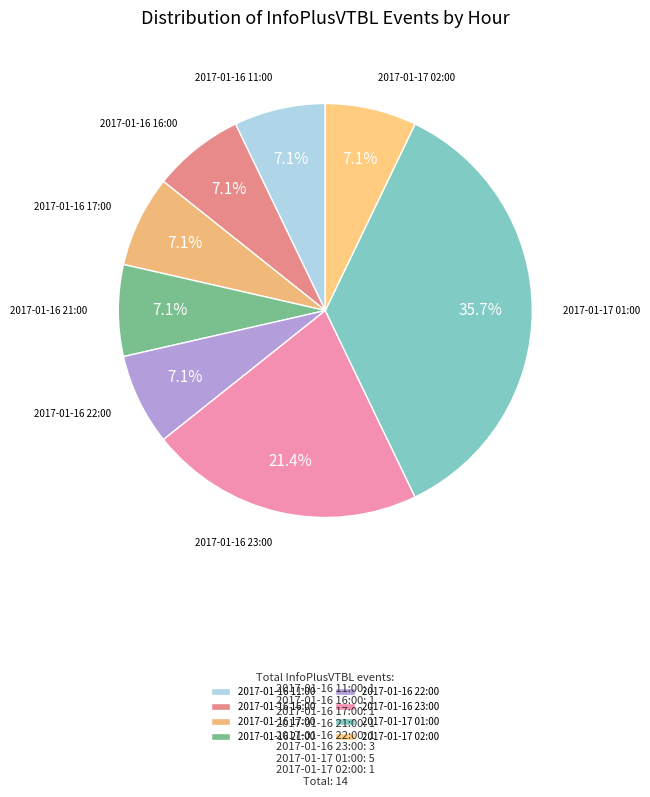

To the nearest percent, what is the average slice percentage?

12%